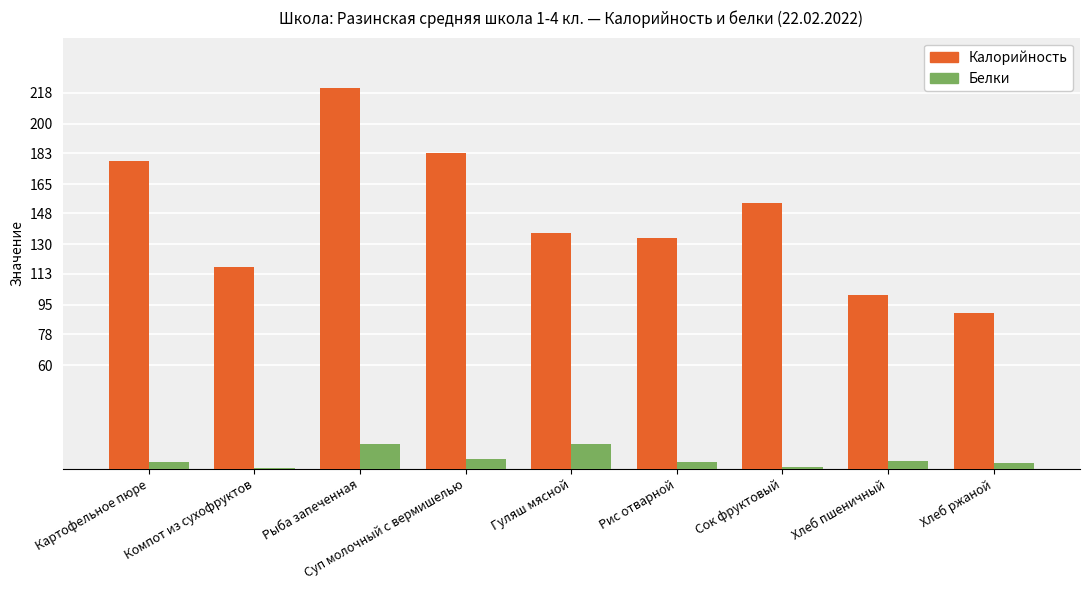

Is it true that Калорийность equals 62.1 at Компот из сухофруктов?

False